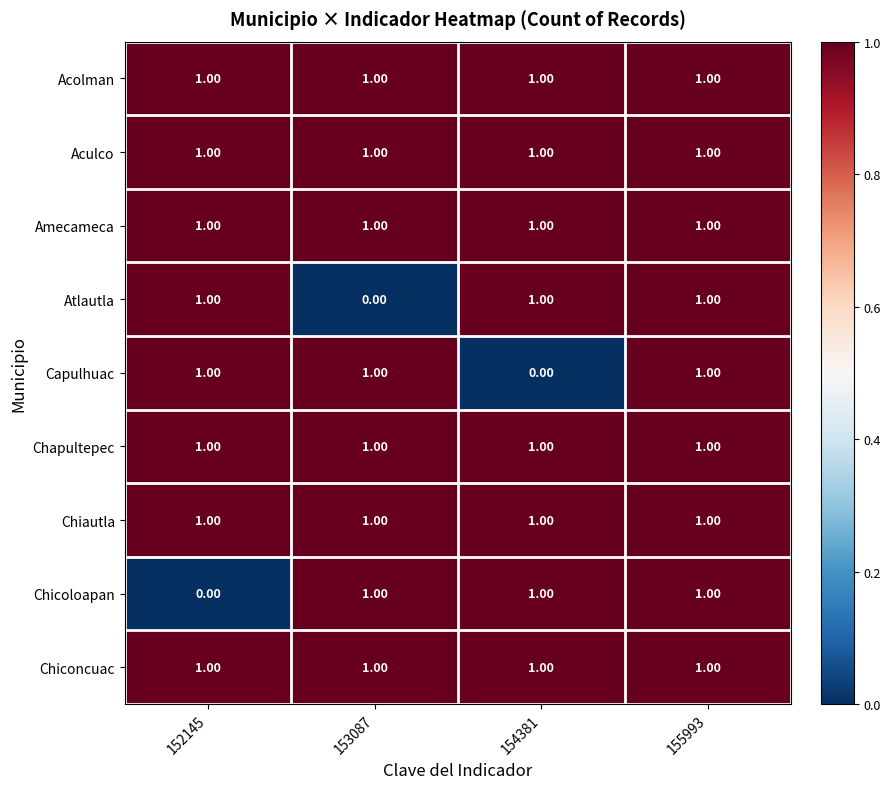

At how many categories does at least one series exceed 0?

4